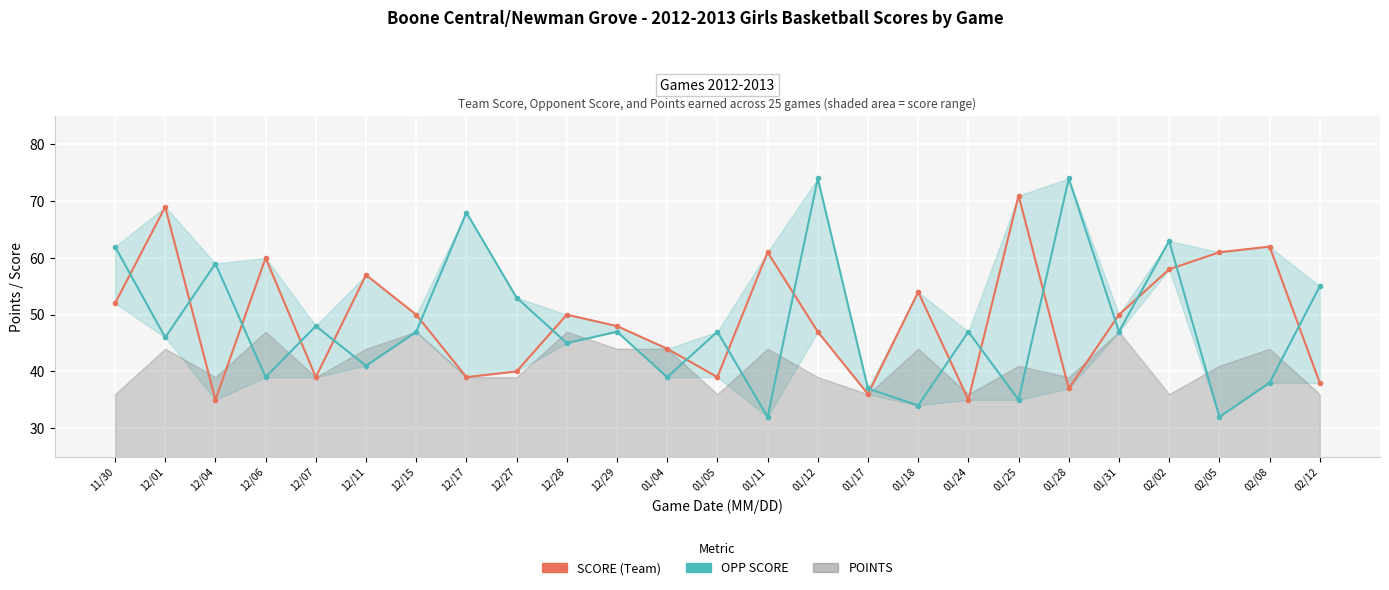

What is the sum of the OPP SCORE values at 12/07 and 12/04?

107